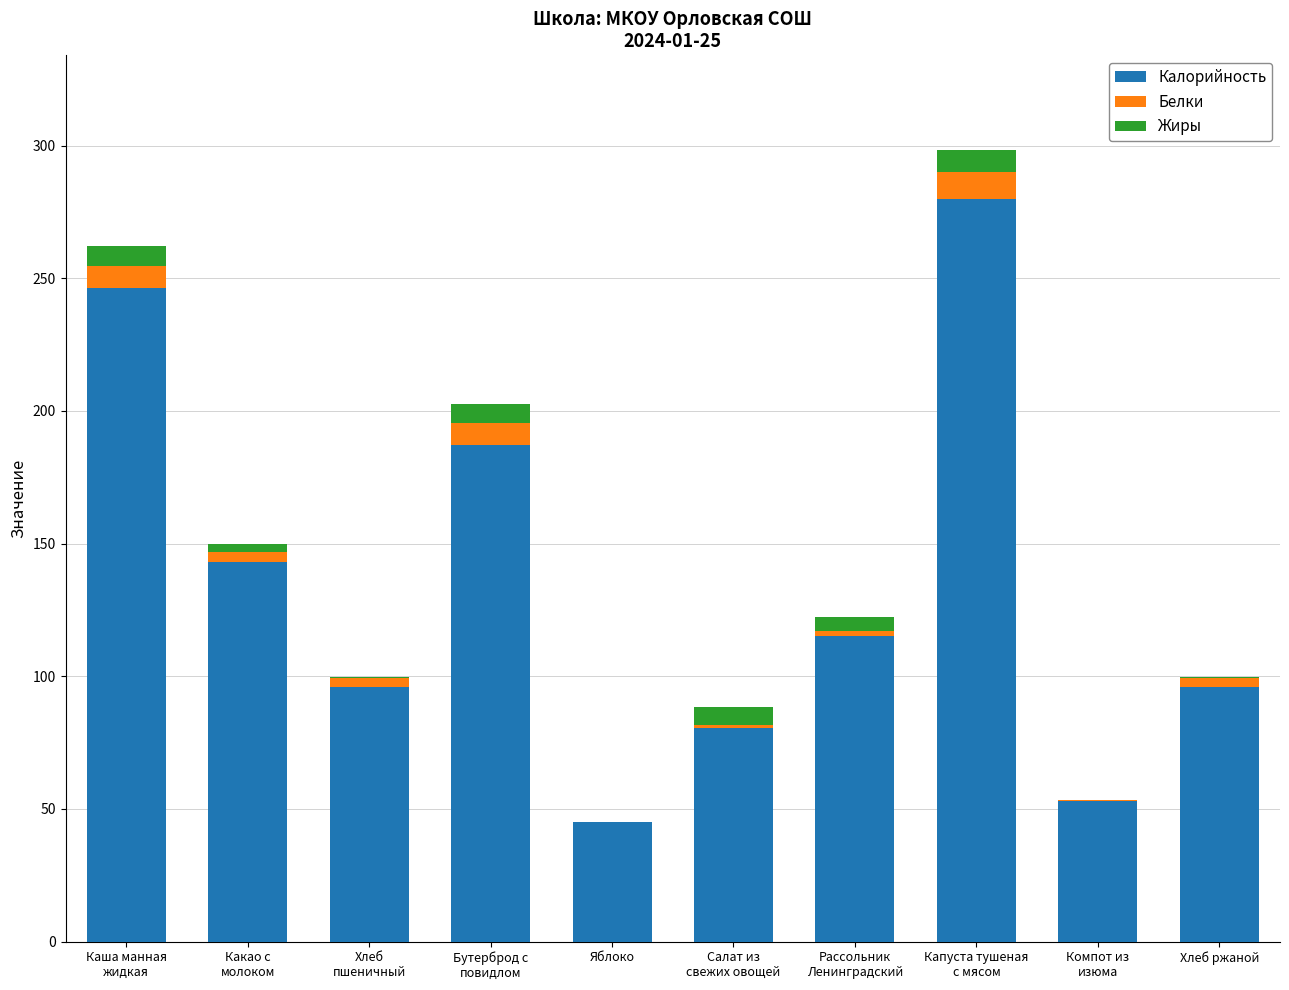

The value of Калорийность at Яблоко is 18.5. True or false?

False